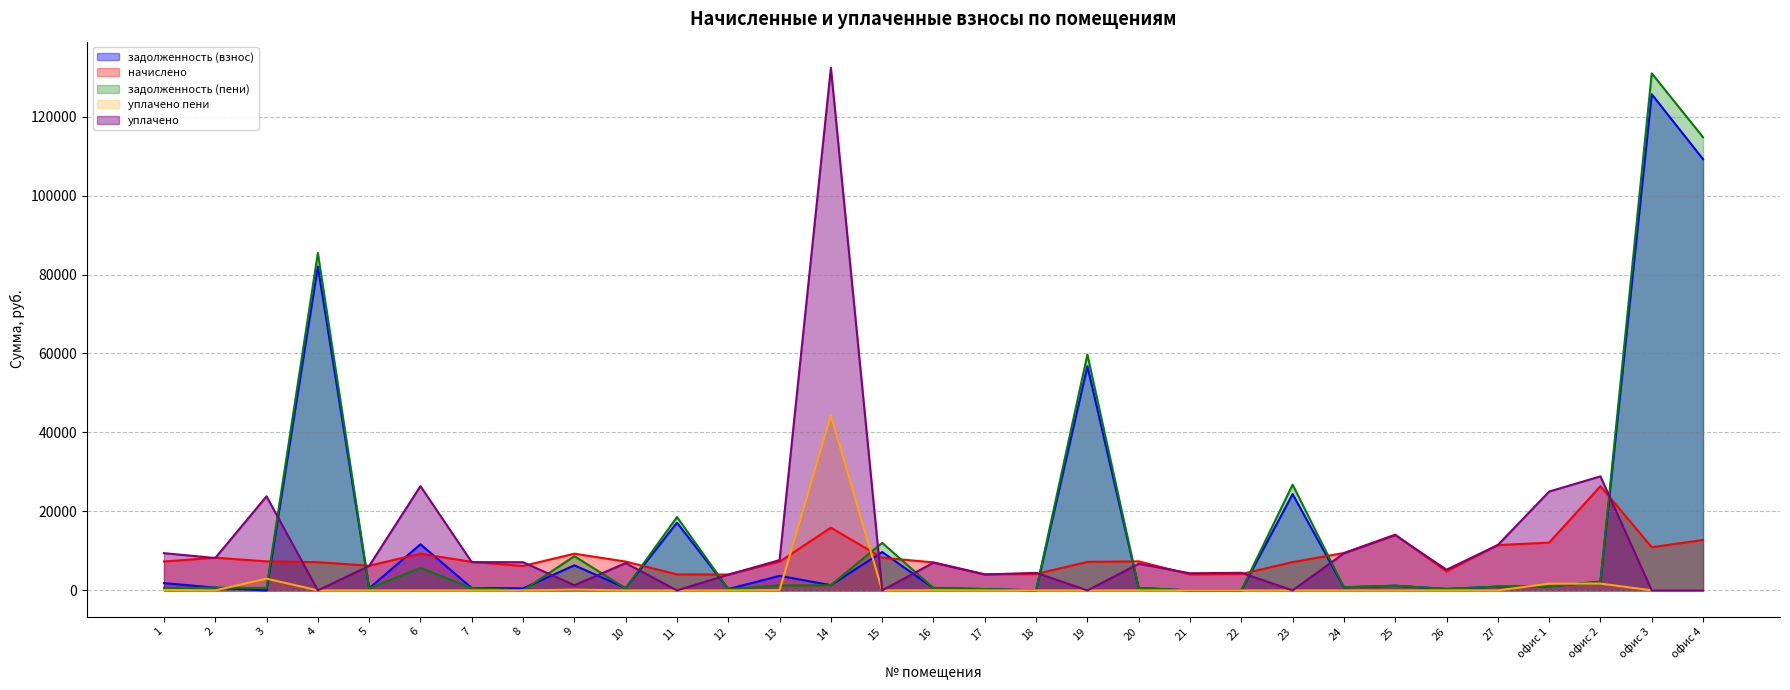

At how many categories does at least one series exceed 105551?

3